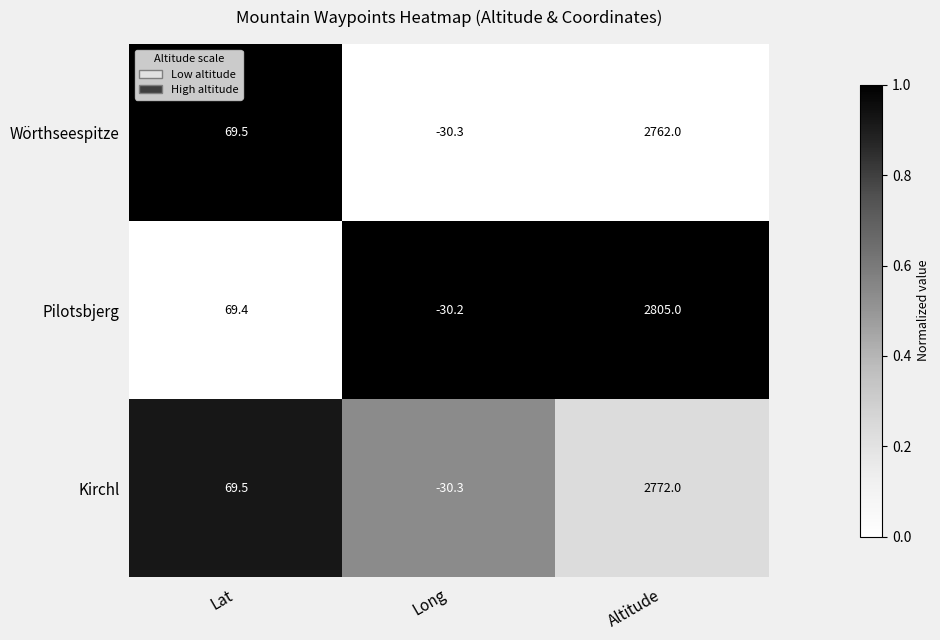

Between Lat and Altitude, which series saw the biggest shift?

Pilotsbjerg